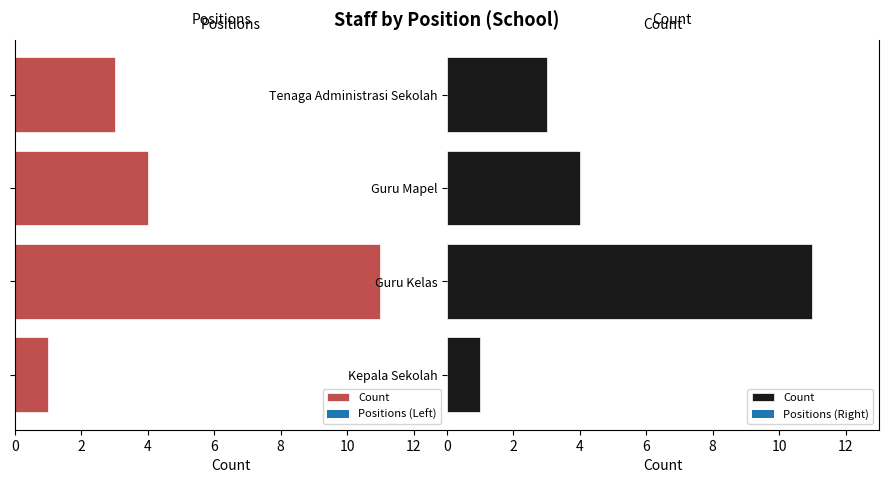

The chart shows a value of 1 at Kepala Sekolah. True or false?

True